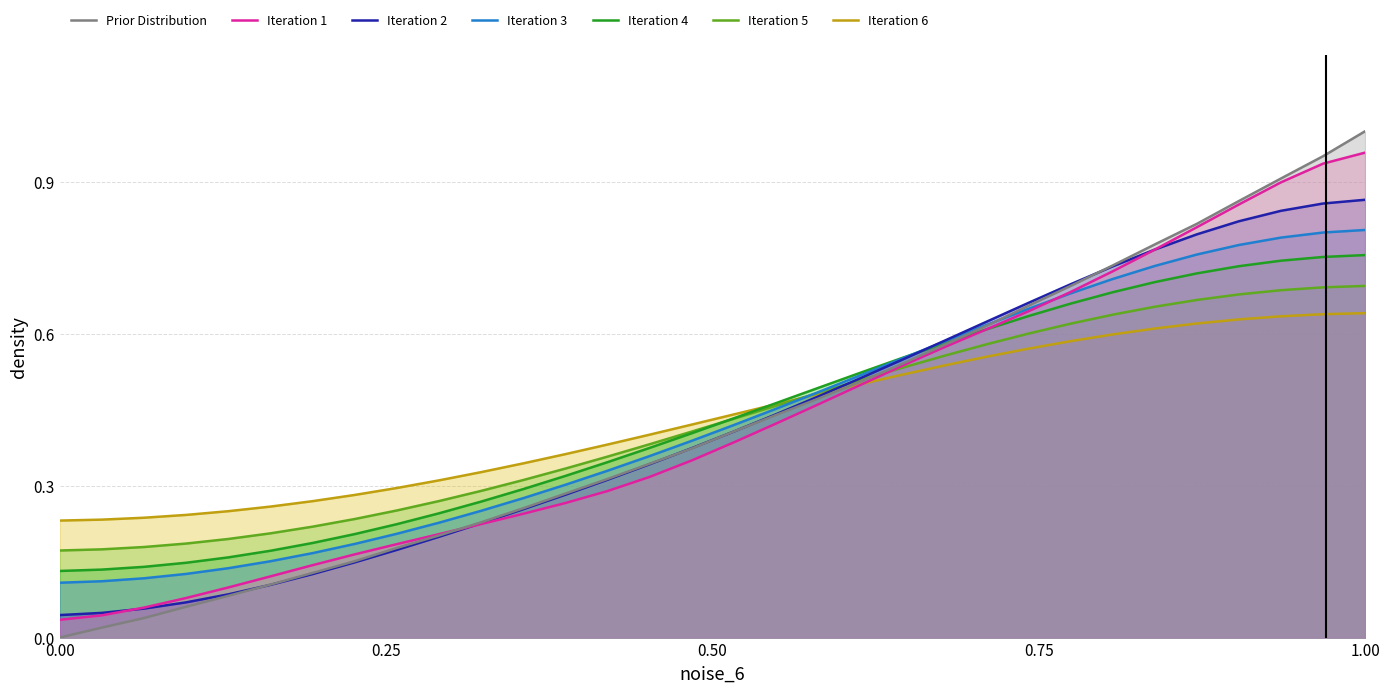

What is the value of the 23rd point from the left?

0.6